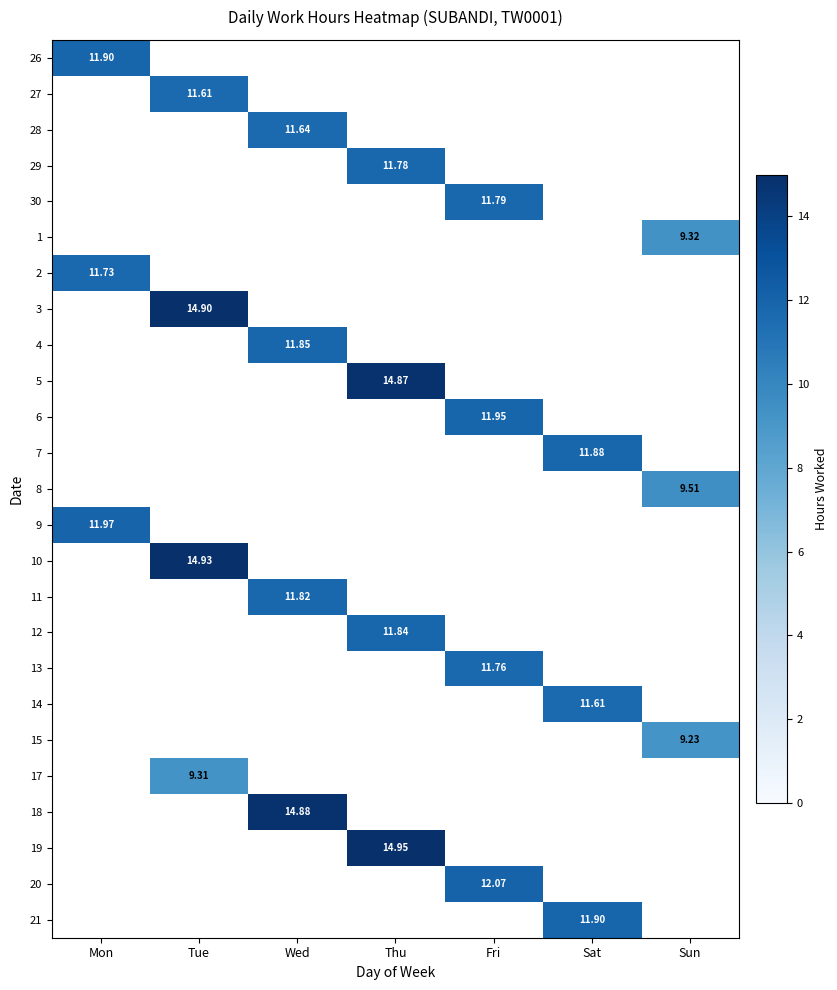

How many positive values does the 8 series have?

1